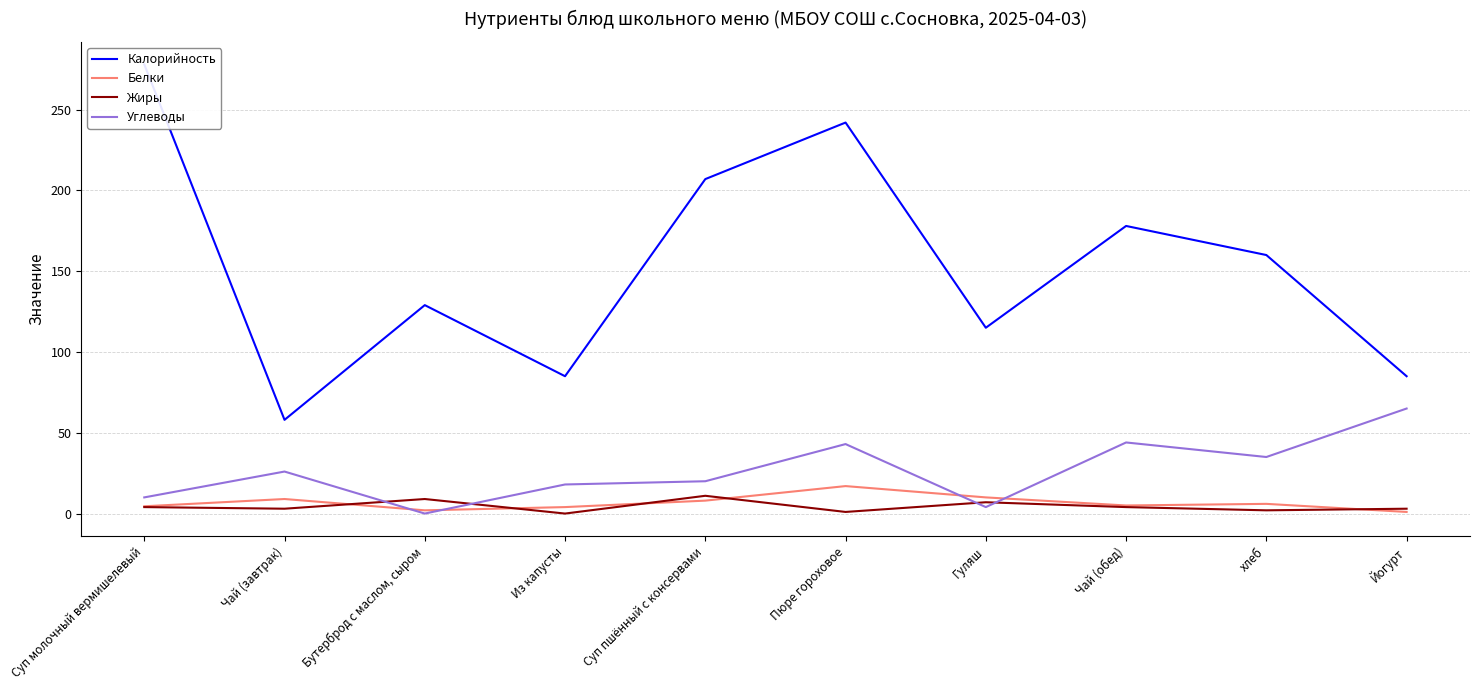

What are all the series names shown in the legend?

Калорийность, Белки, Жиры, Углеводы